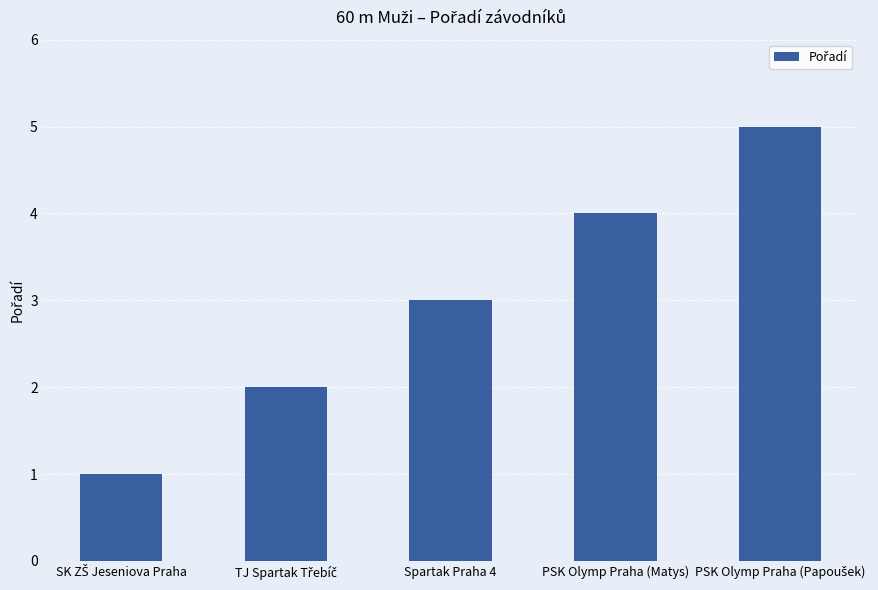

What is the maximum value shown in the chart?

5